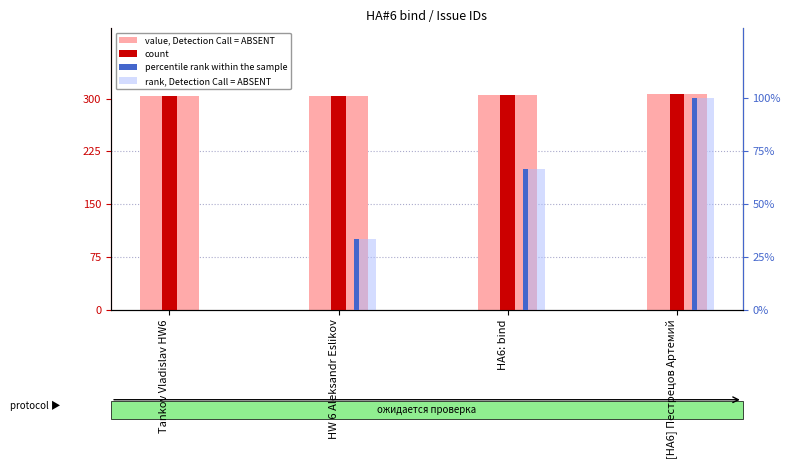

What is the difference between the rank, Detection Call = ABSENT values at HW 6 Aleksandr Eslikov and HA6: bind?

33.3